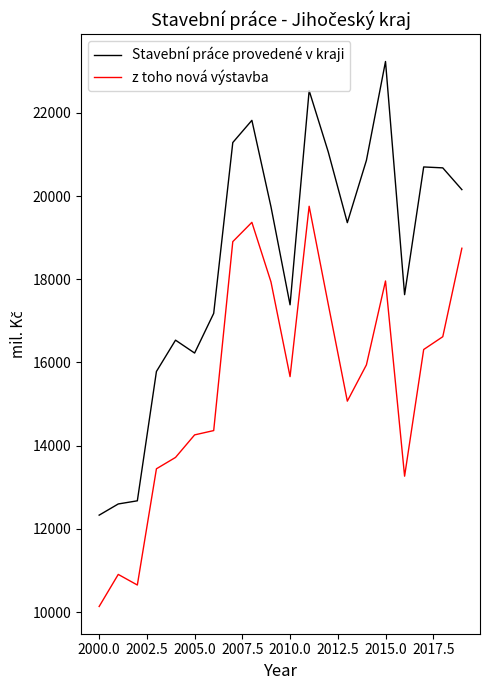

Which series has the largest total across all categories?

Stavební práce provedené v kraji